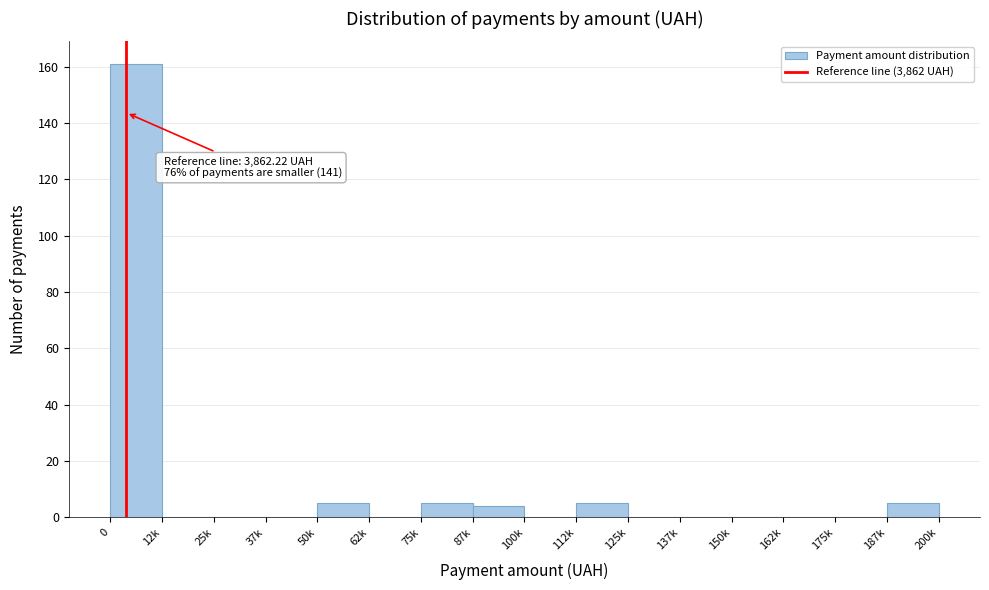

Is it true that the value at 112k is 5?

True